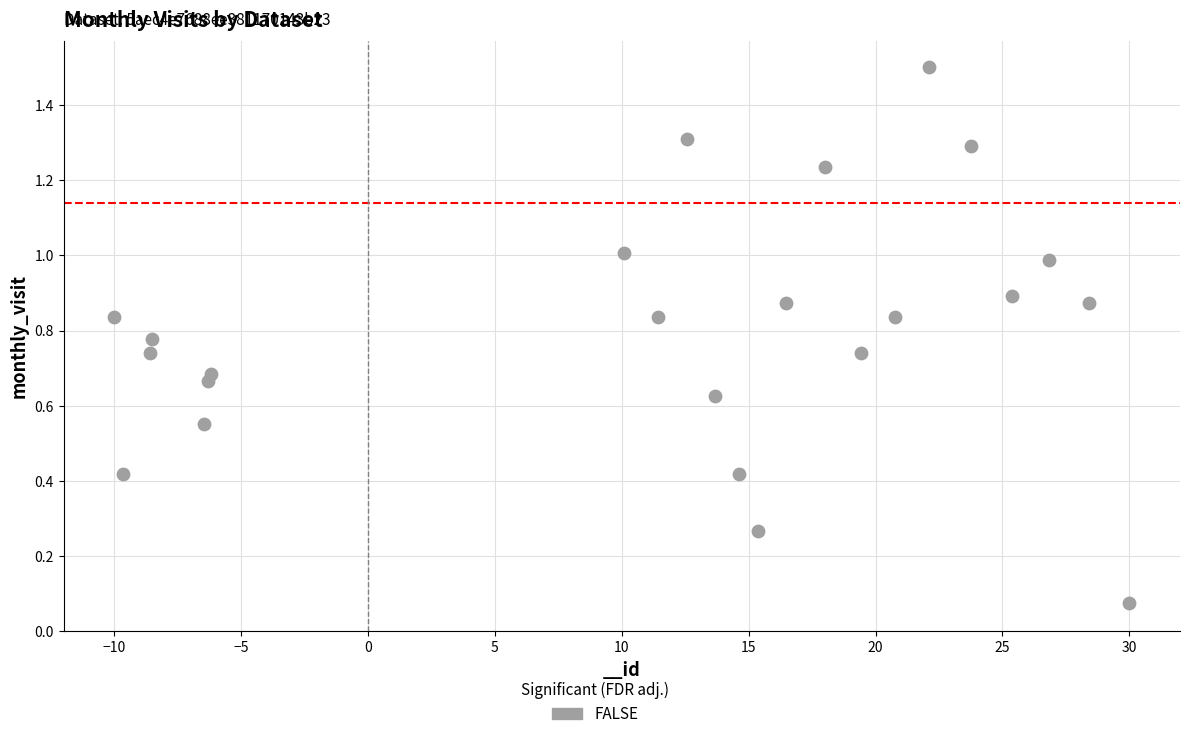

What is the range of Y values (max minus min)?

1.4